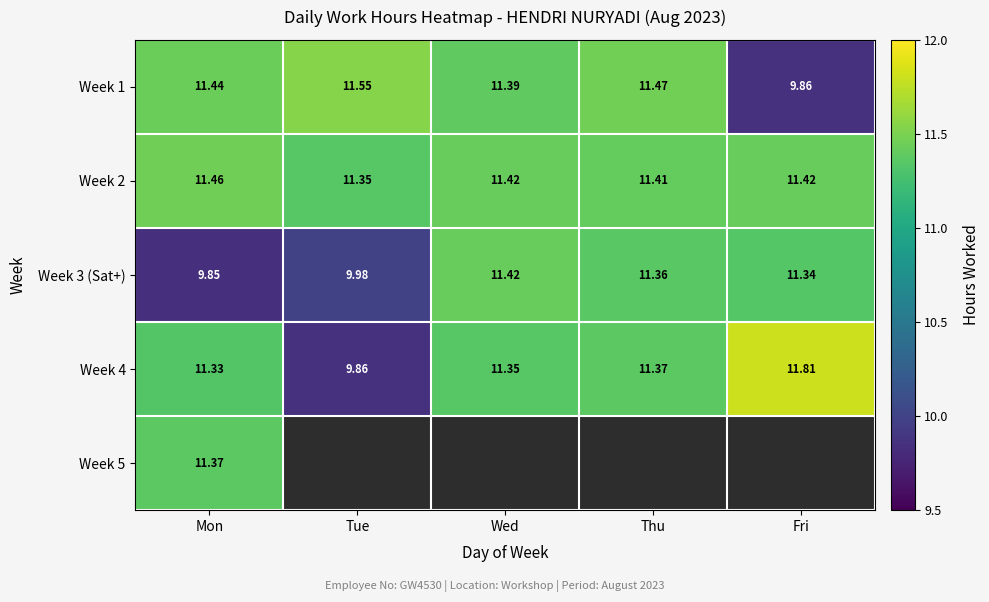

List the labels in order of Week 3 (Sat+) value, largest first.

Wed, Thu, Fri, Tue, Mon